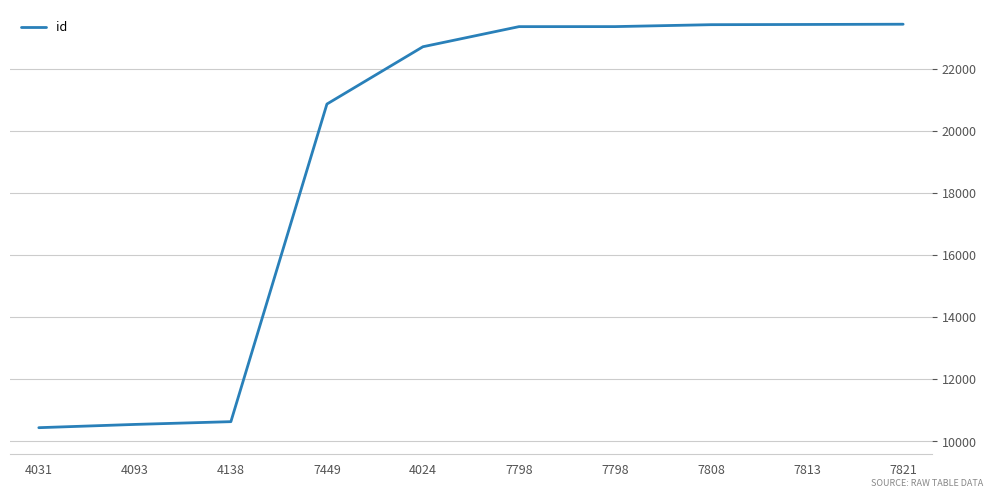

The chart shows a value of 31632 at 7449. True or false?

False